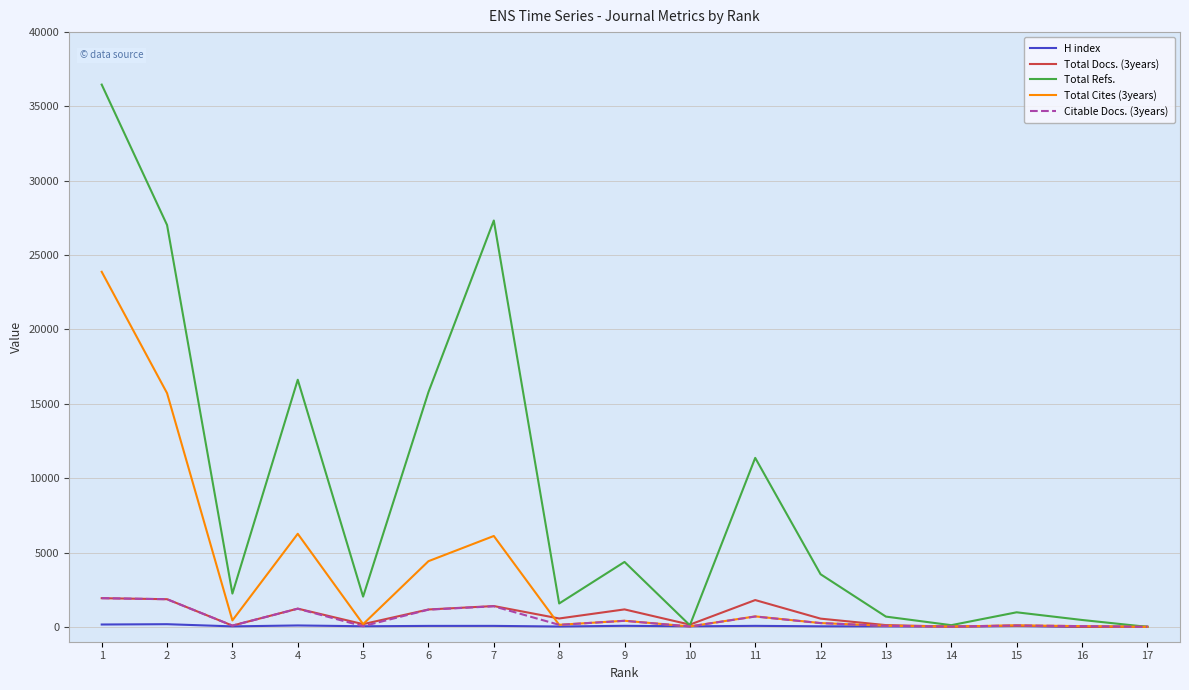

Does the chart have visible grid lines?

Yes